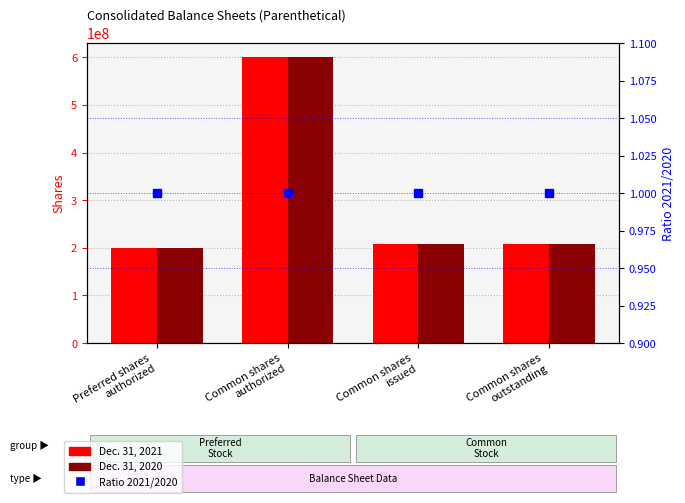

What is the difference between the highest and lowest values at Common shares
outstanding?

206904599.0